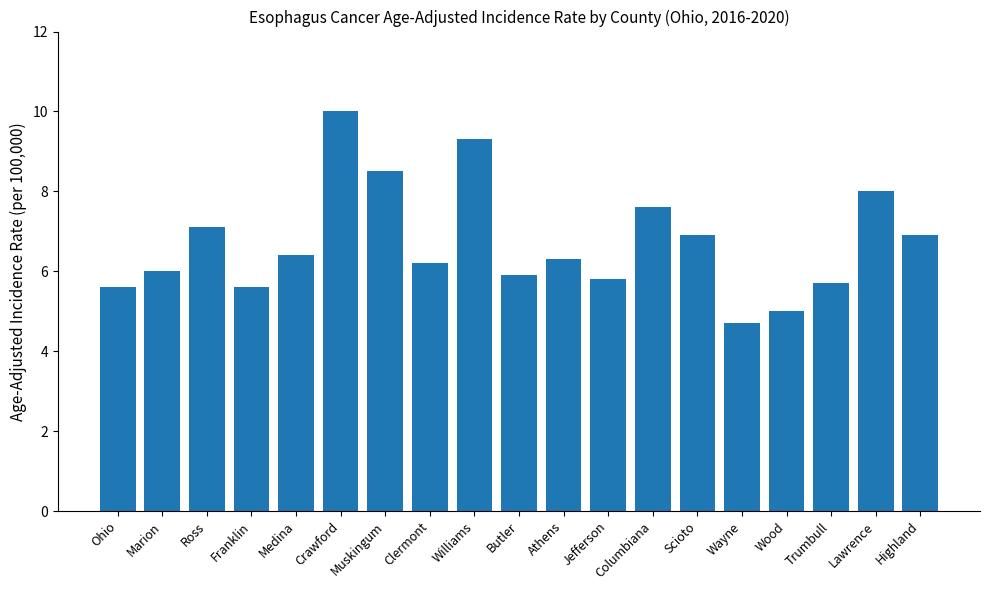

True or false: the data shows 5.8 at Jefferson.

True